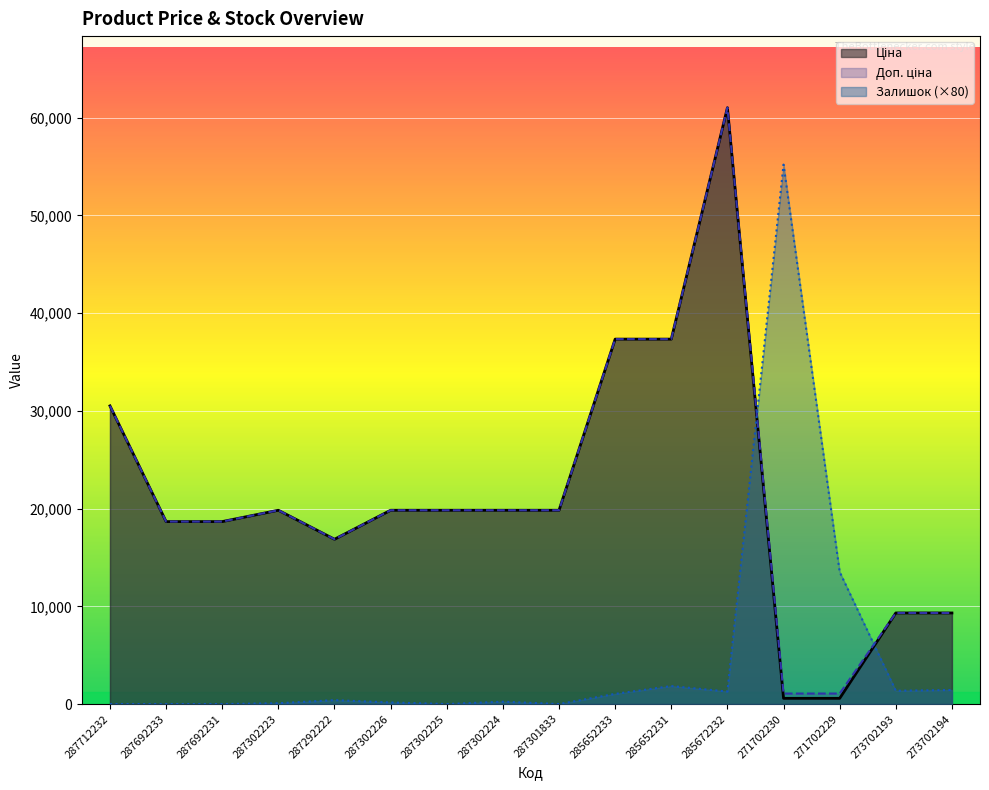

At which category does Ціна reach its first local peak?

287302223